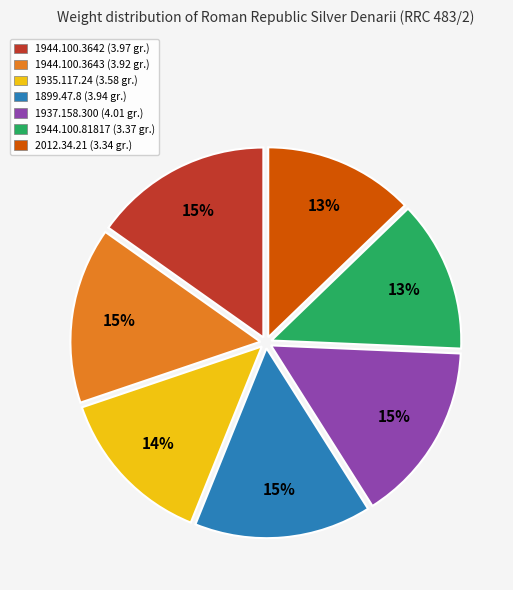

Is it true that 1944.100.81817 is 8% of the pie?

False